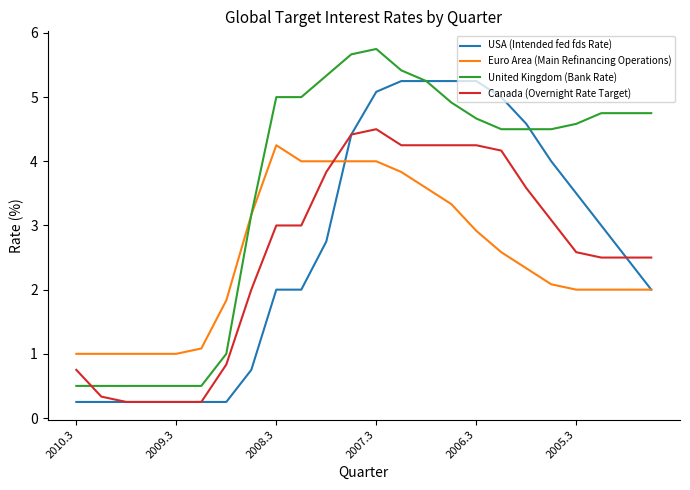

What is the lowest value of the United Kingdom (Bank Rate) series?

0.5